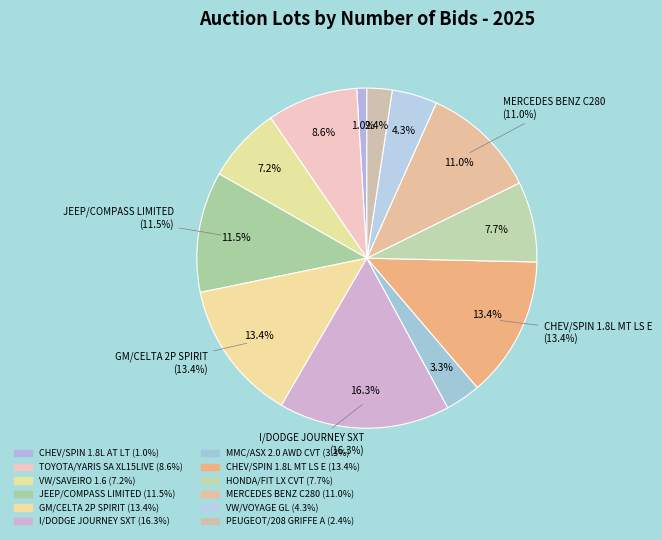

Is the sum of I/DODGE JOURNEY SXT and HONDA/FIT LX CVT greater than half?

No